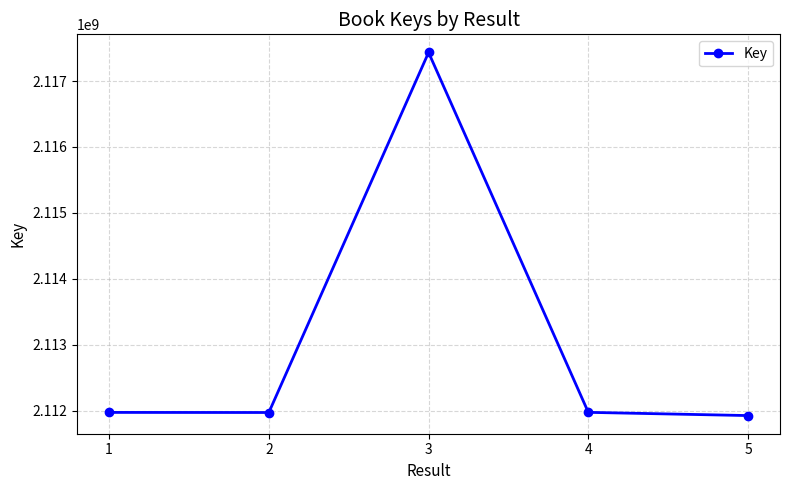

What is the maximum value shown in the chart?

2117433465